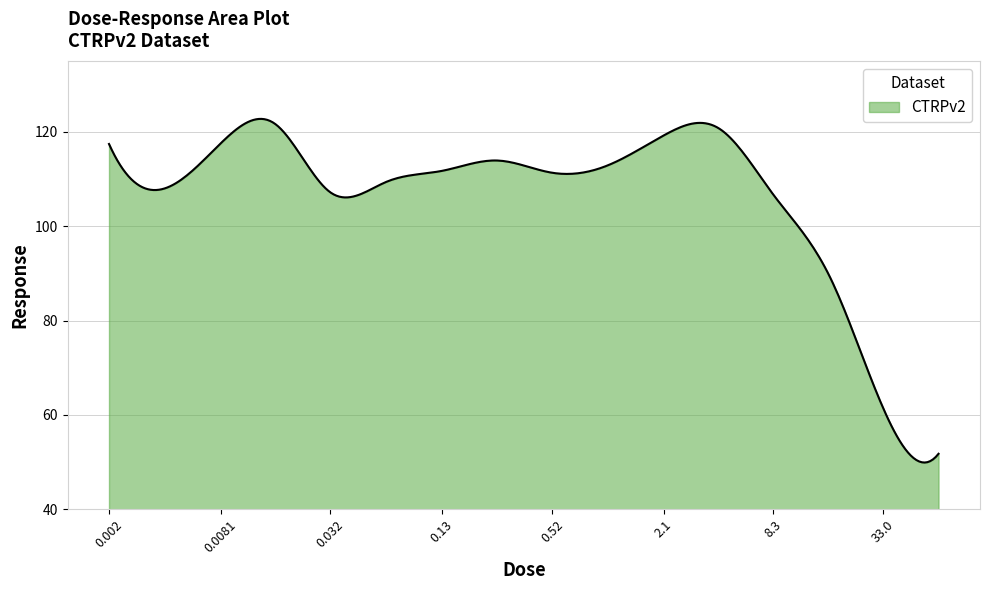

How many lines are shown in the chart?

1